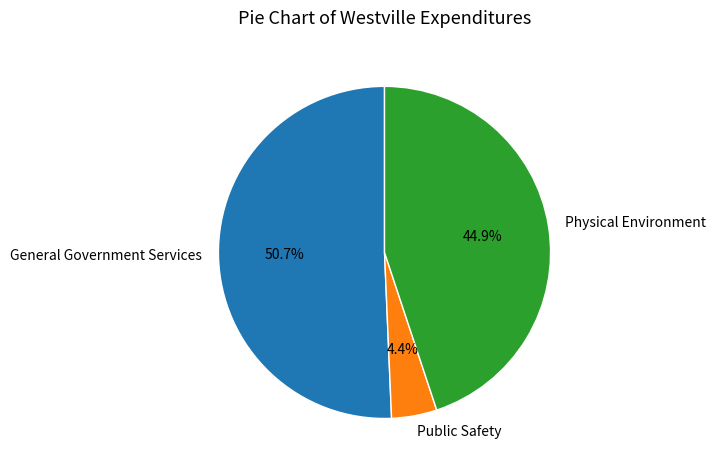

Approximately how many times larger is the value at Physical Environment compared to Public Safety?

10.2